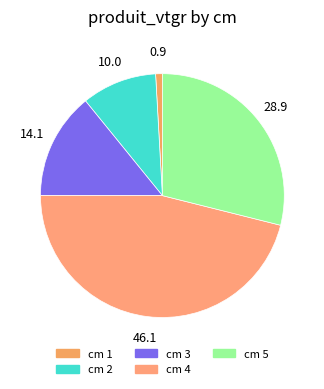

How many slices are in this pie chart?

5